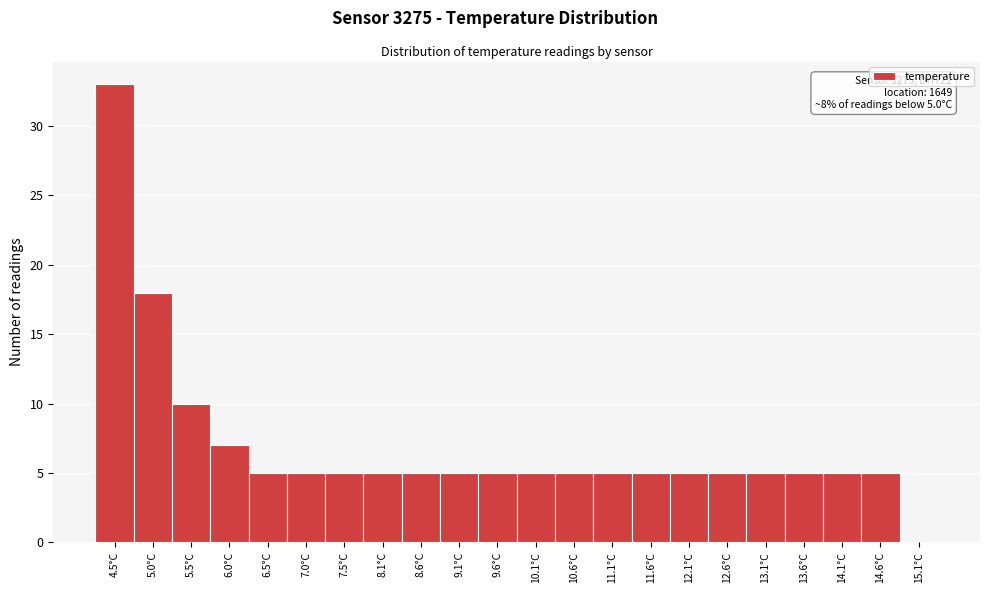

Reading left to right, extract all data points from this chart.

4.5°C=33	5.0°C=18	5.5°C=10	6.0°C=7	6.5°C=5	7.0°C=5	7.5°C=5	8.1°C=5	8.6°C=5	9.1°C=5	9.6°C=5	10.1°C=5	10.6°C=5	11.1°C=5	11.6°C=5	12.1°C=5	12.6°C=5	13.1°C=5	13.6°C=5	14.1°C=5	14.6°C=5	15.1°C=0